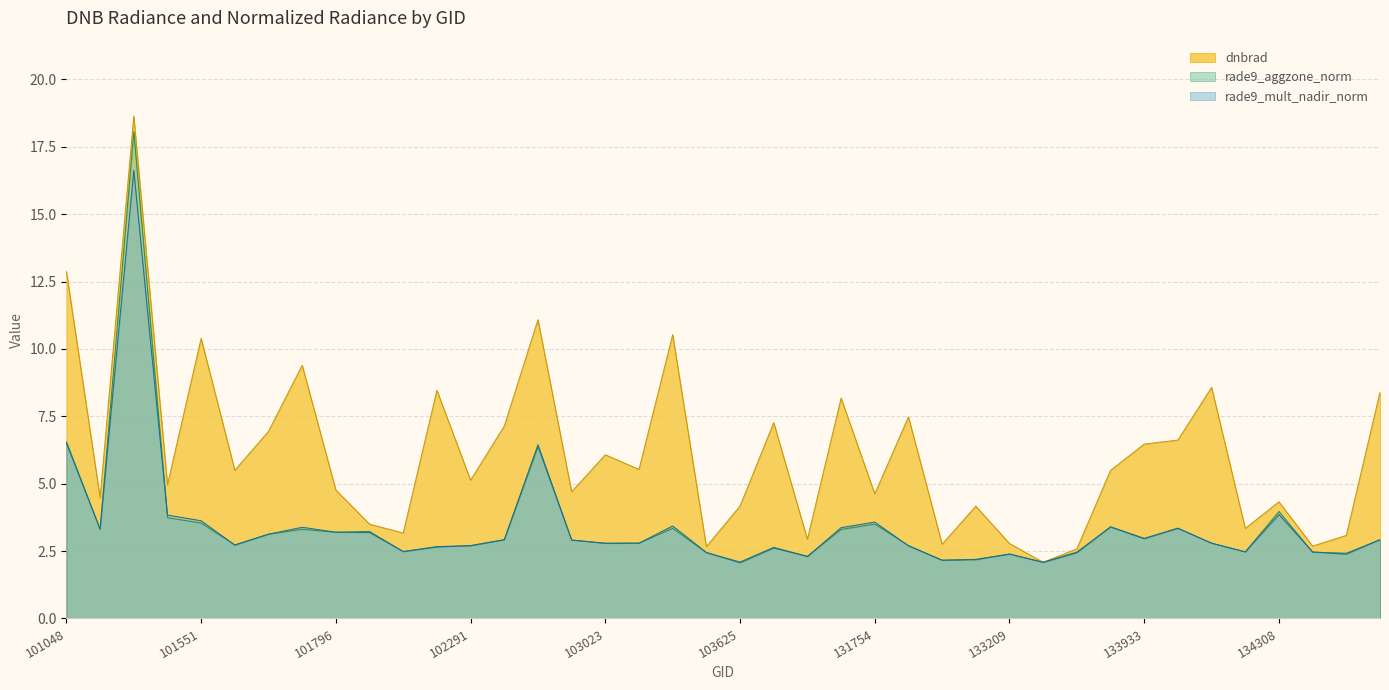

At 104104, list the series in order from largest to smallest.

dnbrad, rade9_aggzone_norm, rade9_mult_nadir_norm